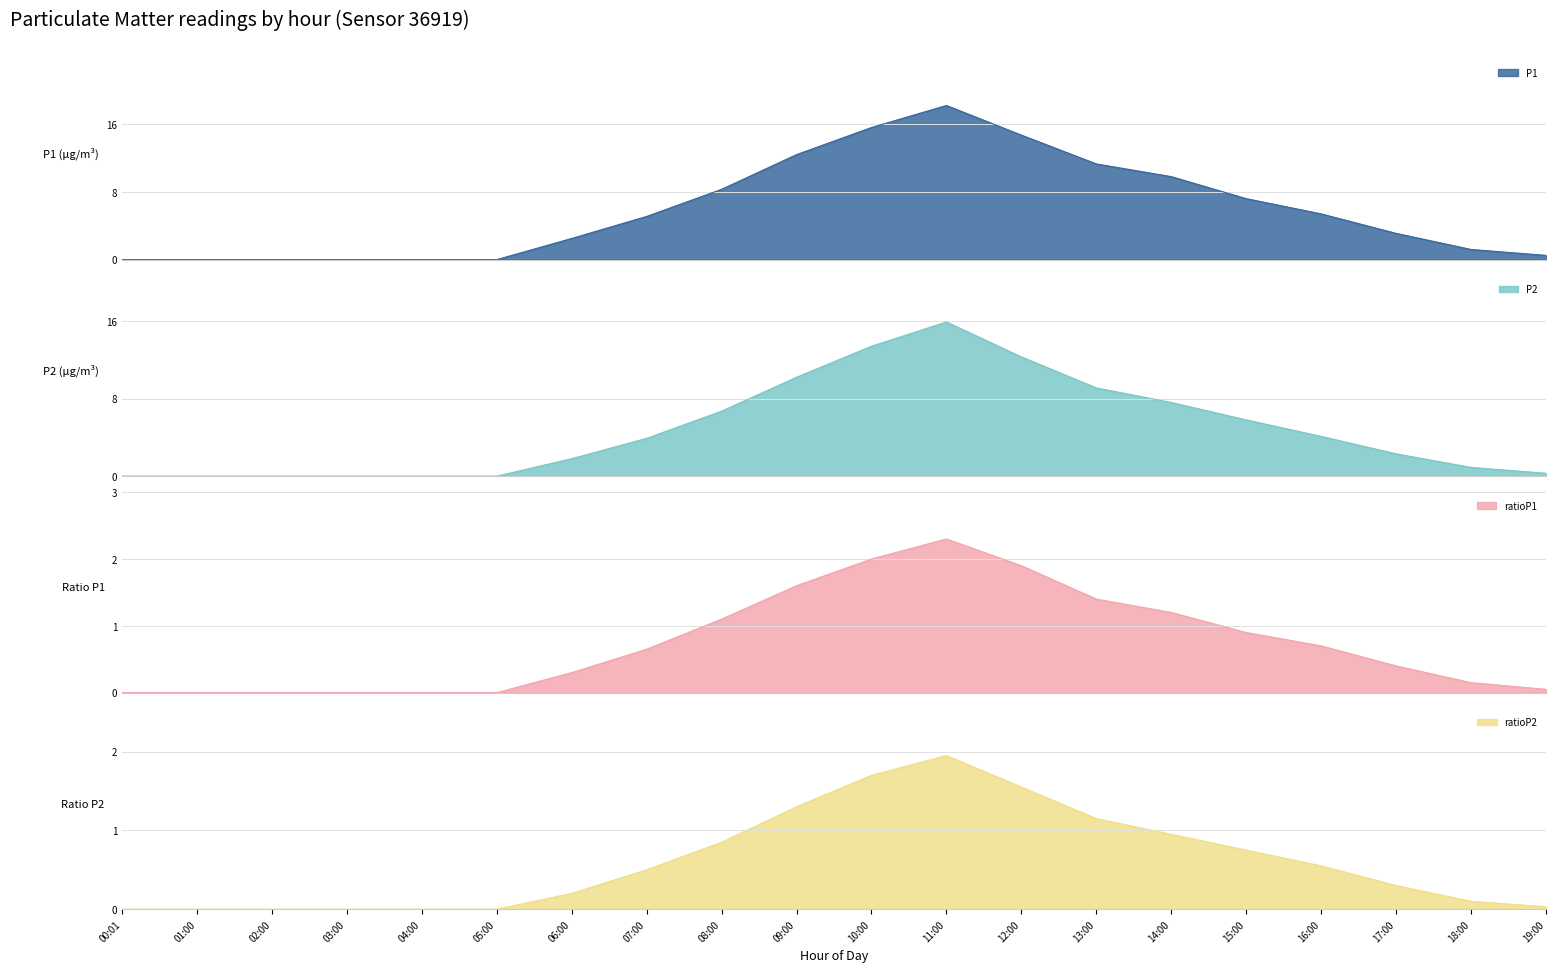

What are all the series names shown in the legend?

P1, P2, ratioP1, ratioP2